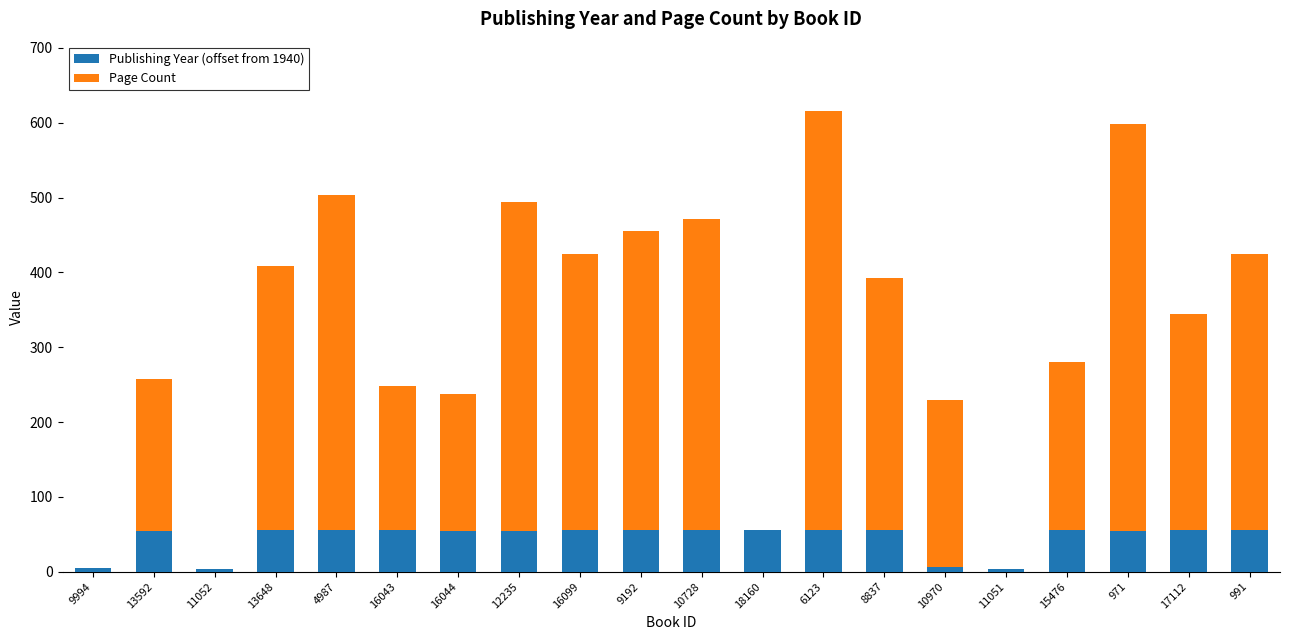

How many distinct data groups are displayed?

2